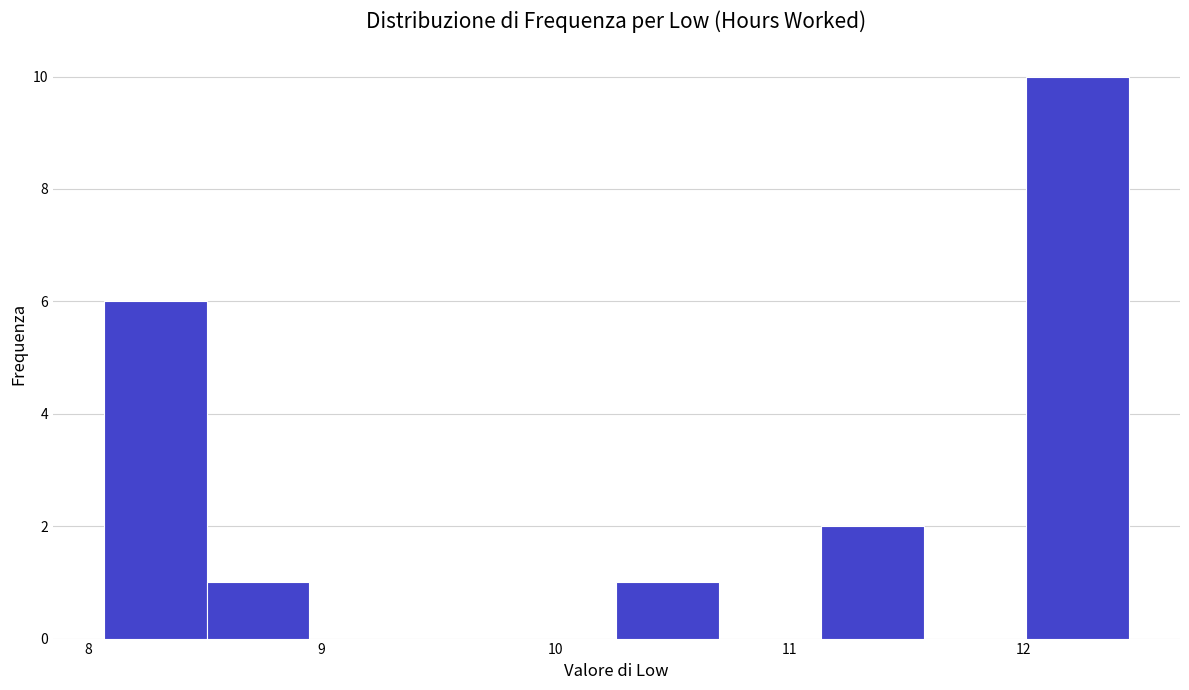

Over which range of the x-axis is the bar tallest?

12.0 to 12.5